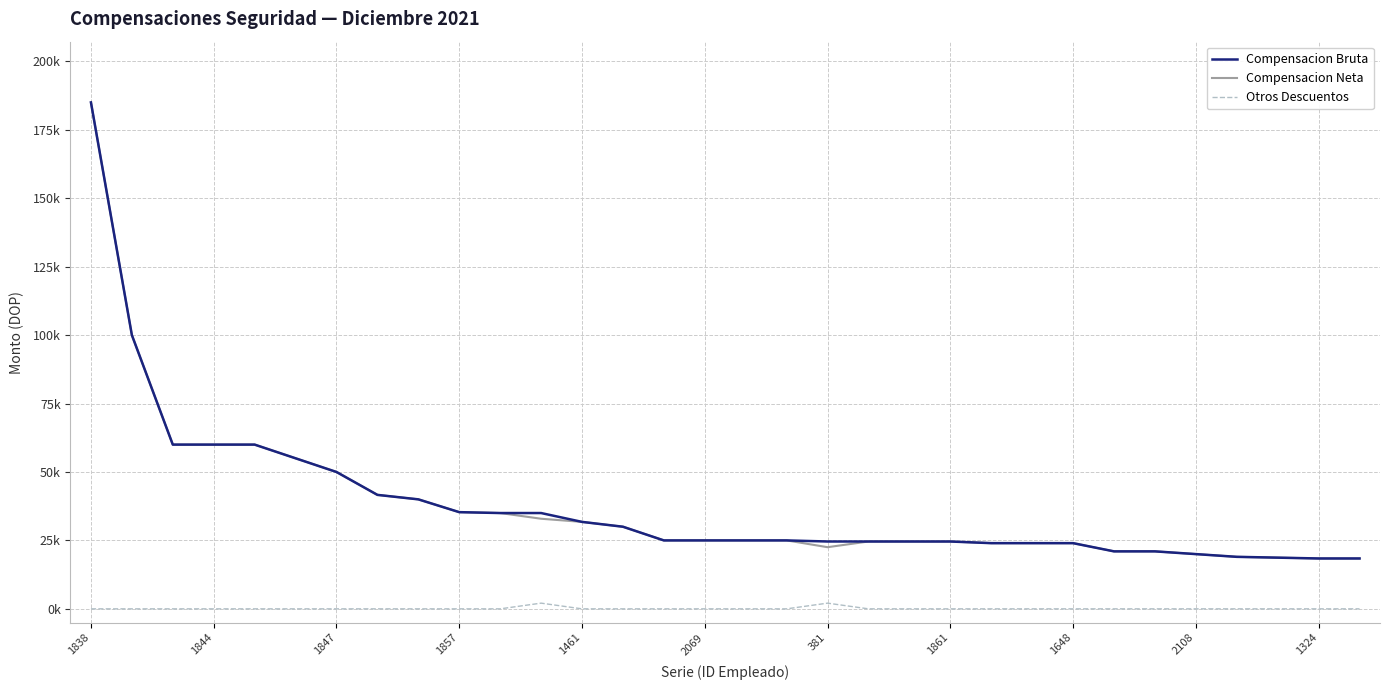

Where is the first local maximum for Otros Descuentos?

11